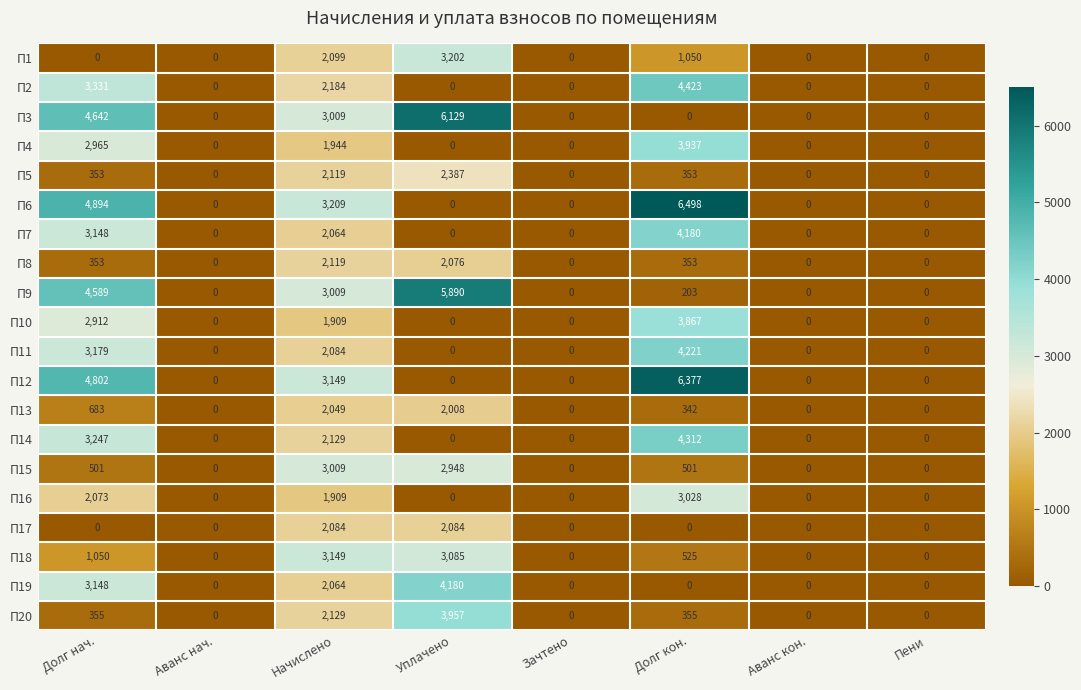

Which series changed the most between Долг нач. and Зачтено?

П6